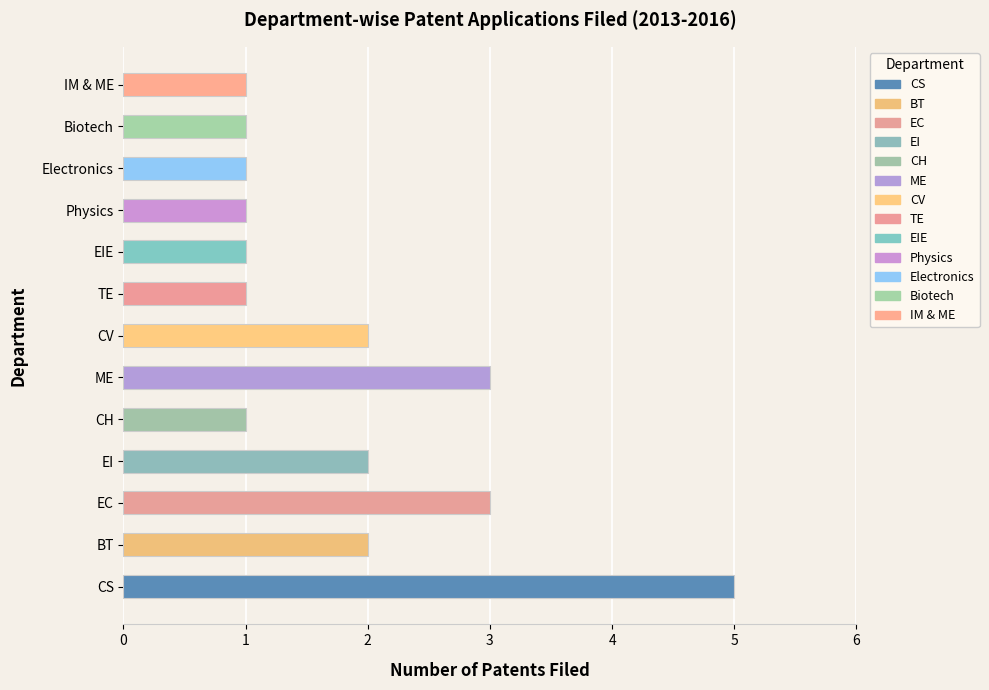

How many data points does each series have?

13